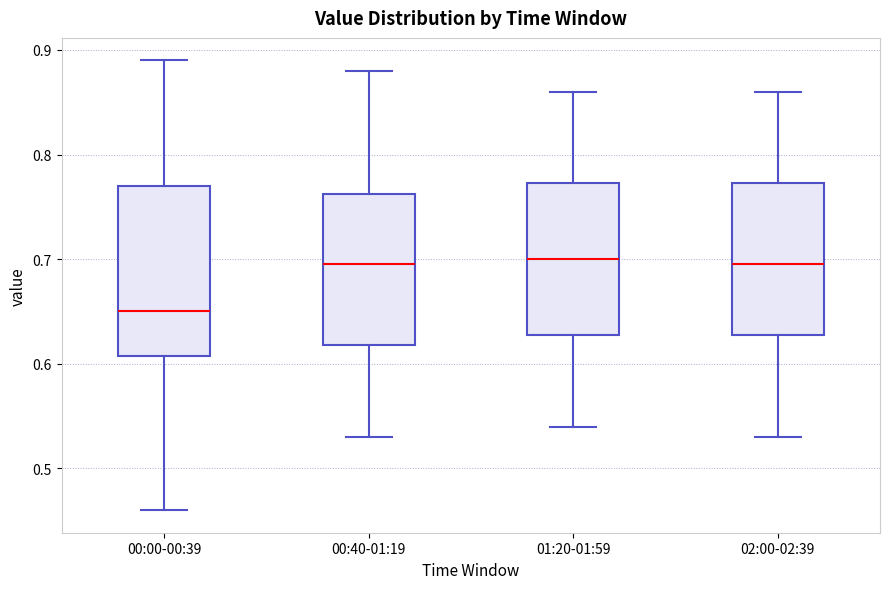

Reading left to right, read every box against the y-axis: the position of its median line, the range the box covers, and the ends of its whiskers. The values are not printed on the chart, so give them approximately, as read against the axis.

00:00-00:39: median 0.65, box 0.61 to 0.77, whiskers 0.46 to 0.89
00:40-01:19: median 0.70, box 0.62 to 0.76, whiskers 0.53 to 0.88
01:20-01:59: median 0.70, box 0.63 to 0.77, whiskers 0.54 to 0.86
02:00-02:39: median 0.70, box 0.63 to 0.77, whiskers 0.53 to 0.86